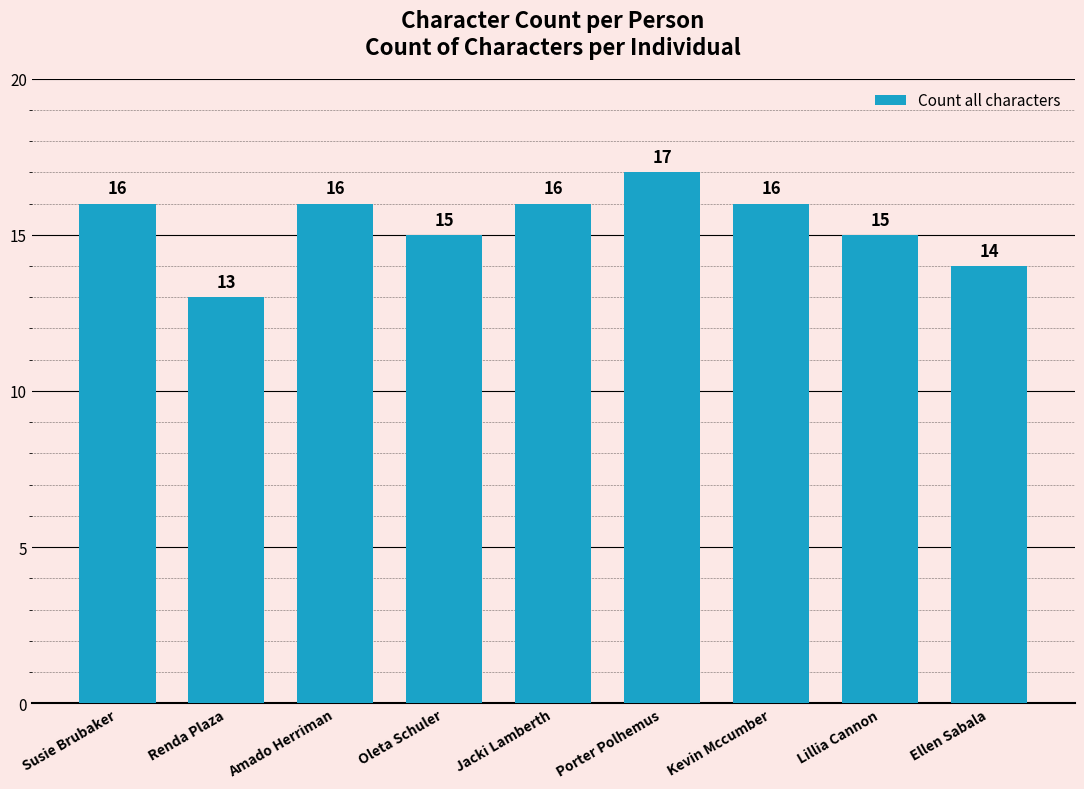

True or false: the data shows 13 at Renda Plaza.

True